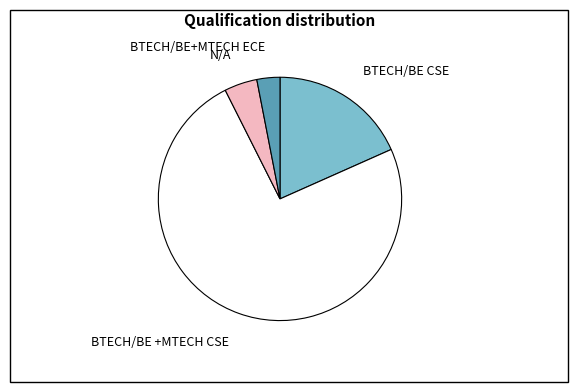

Combined, do BTECH/BE CSE and BTECH/BE+MTECH ECE account for over 50%?

No